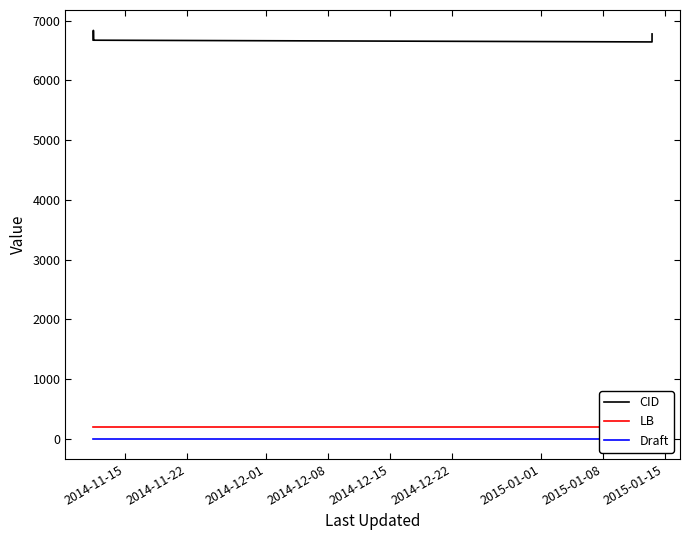

True or false: Draft and LB intersect in this chart.

False